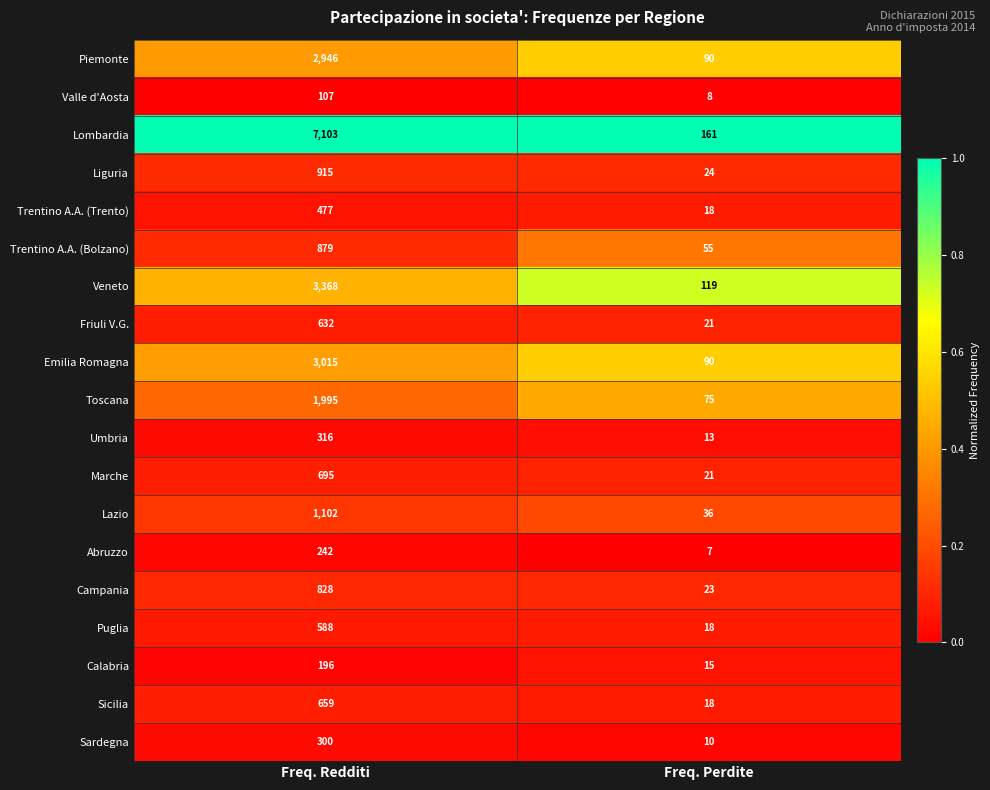

What is the sum of all Sardegna values?

310